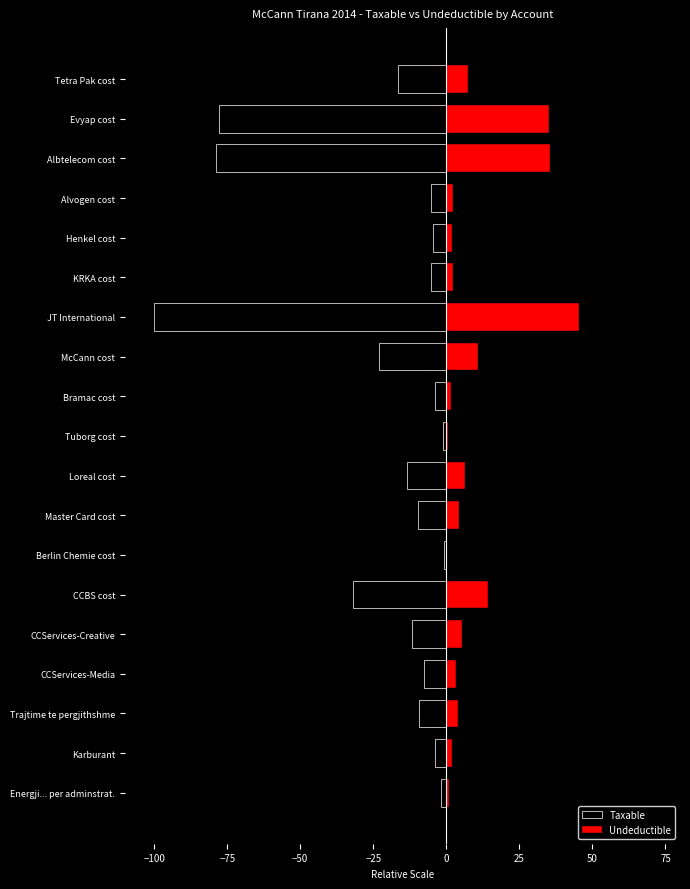

Is the value of Taxable at Evyap cost greater than the value of Undeductible at Karburant?

No